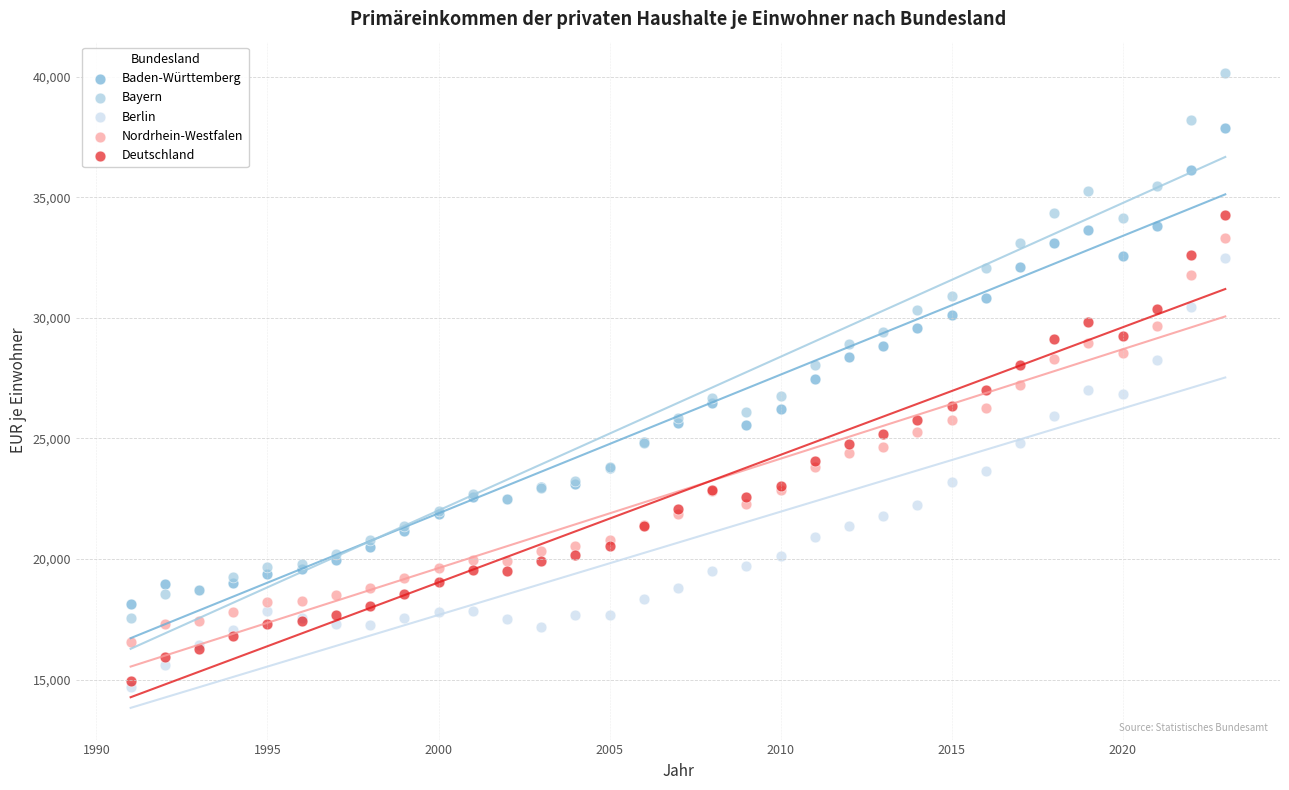

Which series reaches the minimum Y coordinate?

Berlin